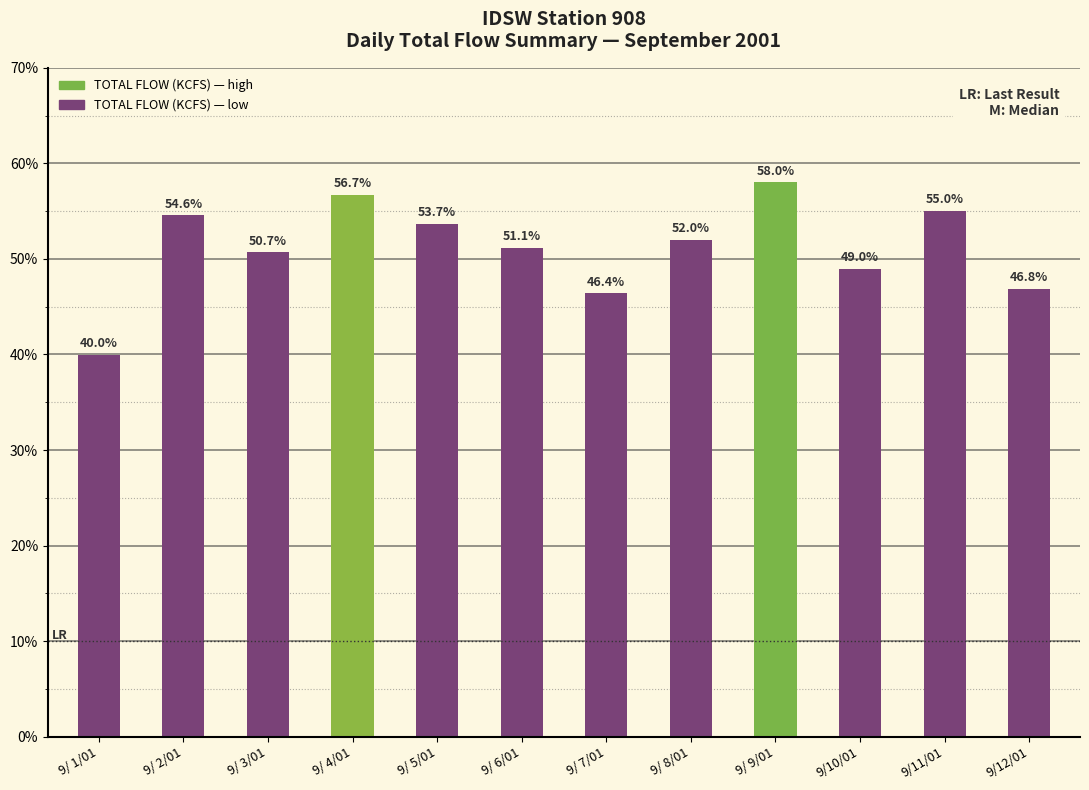

At which label is the value closest to 48?

9/10/01